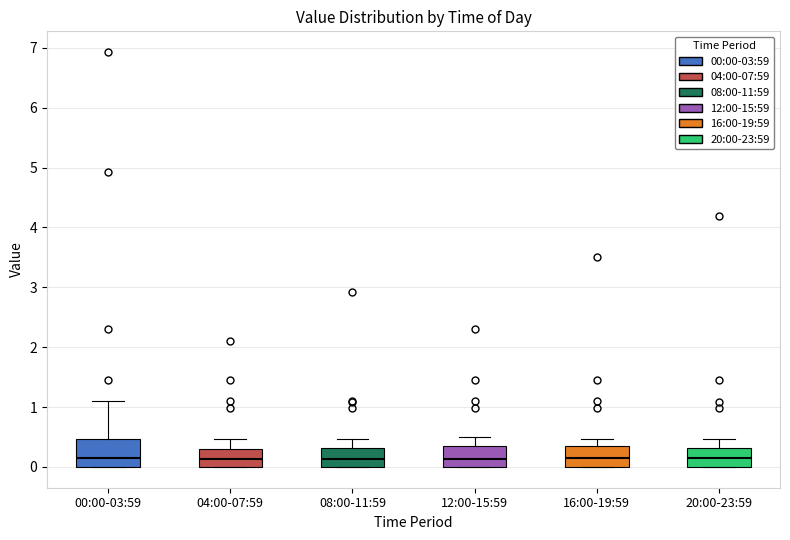

Reading left to right, transcribe this box plot: for each box, give where its median line is, the range the box spans, and where its two whiskers end, as read against the y-axis. The values are not printed on the chart, so give them approximately, as read against the axis.

00:00-03:59: median 0.2, box 0.0 to 0.5, whiskers 0.0 to 1.1
04:00-07:59: median 0.1, box 0.0 to 0.3, whiskers 0.0 to 0.5
08:00-11:59: median 0.1, box 0.0 to 0.3, whiskers 0.0 to 0.5
12:00-15:59: median 0.1, box 0.0 to 0.4, whiskers 0.0 to 0.5
16:00-19:59: median 0.2, box 0.0 to 0.4, whiskers 0.0 to 0.5
20:00-23:59: median 0.2, box 0.0 to 0.3, whiskers 0.0 to 0.5